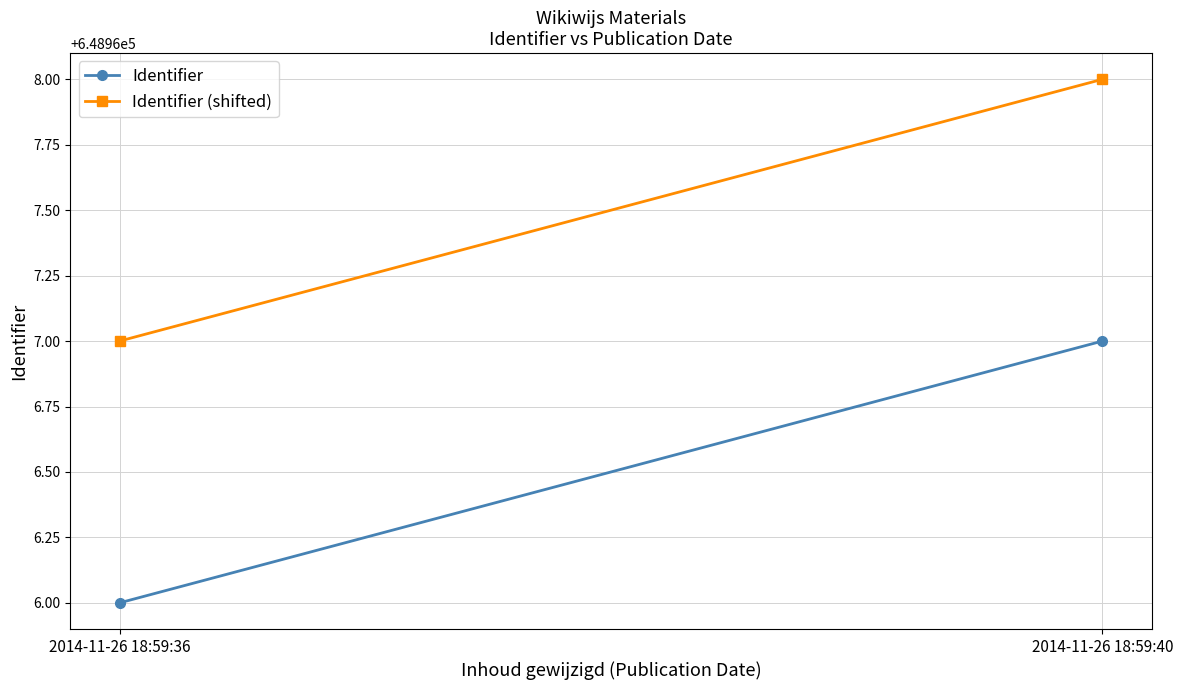

What is the sum of the Identifier values at 2014-11-26 18:59:36 and 2014-11-26 18:59:40?

1297933